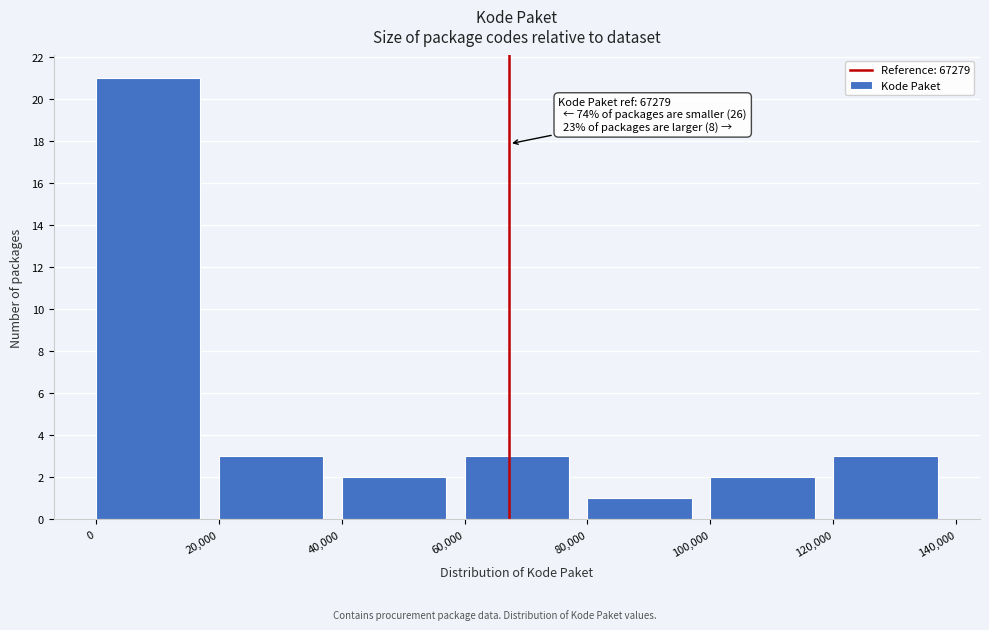

Which range on the x-axis has the tallest bar?

0 to 20,000